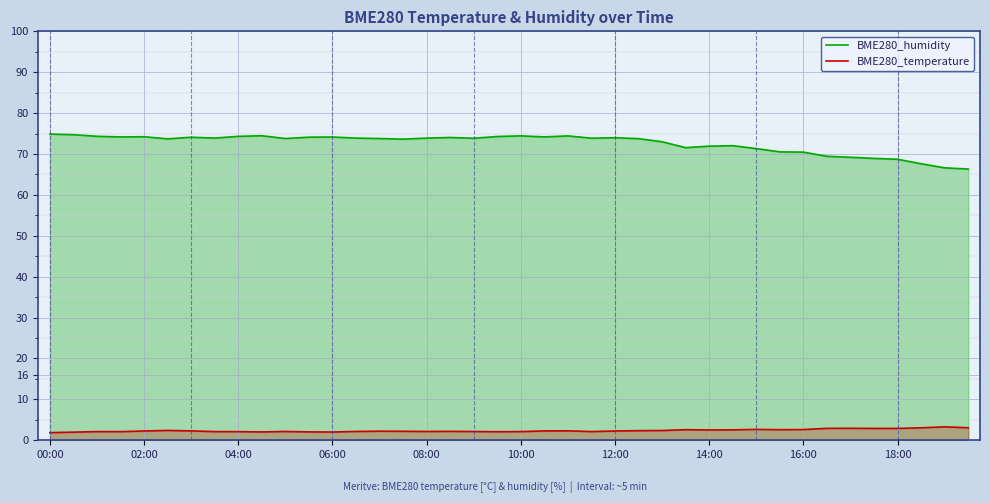

Reading left to right, transcribe all the data shown in this chart.

BME280_humidity: 74.9	74.7	74.3	74.2	74.2	73.7	74.1	73.9	74.3	74.5	73.8	74.1	74.2	73.9	73.8	73.6	73.9	74.0	73.9	74.3	74.4	74.2	74.4	73.9	74.0	73.8	73.0	71.6	71.9	72.0	71.3	70.5	70.5	69.4	69.2	68.9	68.7	67.6	66.6	66.3
BME280_temperature: 1.9	2.0	2.1	2.1	2.3	2.4	2.3	2.1	2.1	2.0	2.1	2.0	2.0	2.2	2.2	2.2	2.1	2.2	2.1	2.1	2.1	2.3	2.3	2.1	2.3	2.4	2.4	2.6	2.5	2.5	2.7	2.6	2.6	2.9	2.9	2.9	2.9	3.0	3.3	3.1